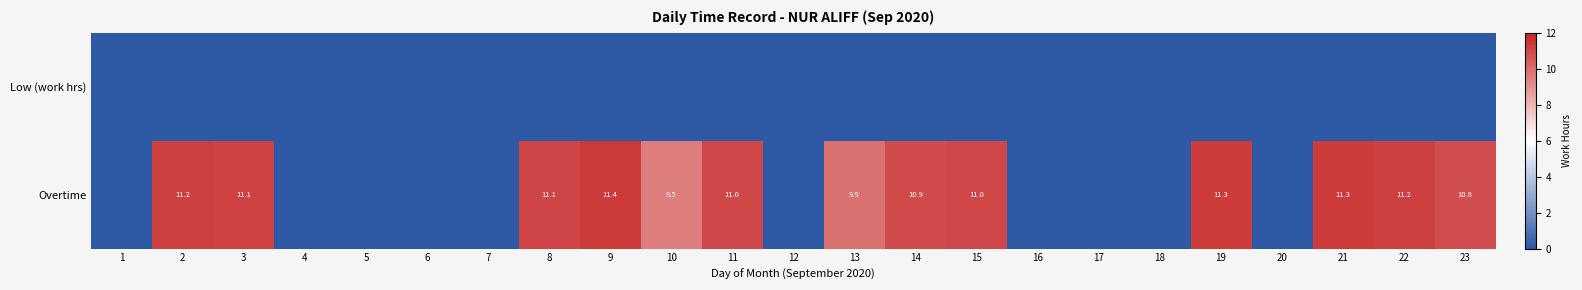

At which category does the chart reach its peak across all series?

9